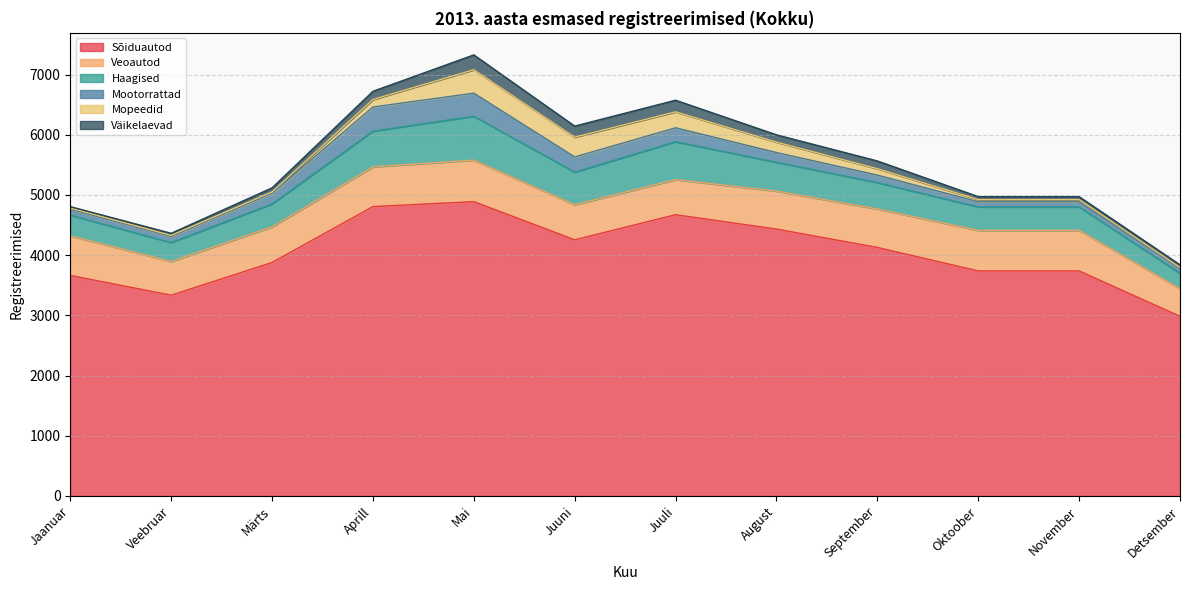

At how many categories does at least one series exceed 4072?

6